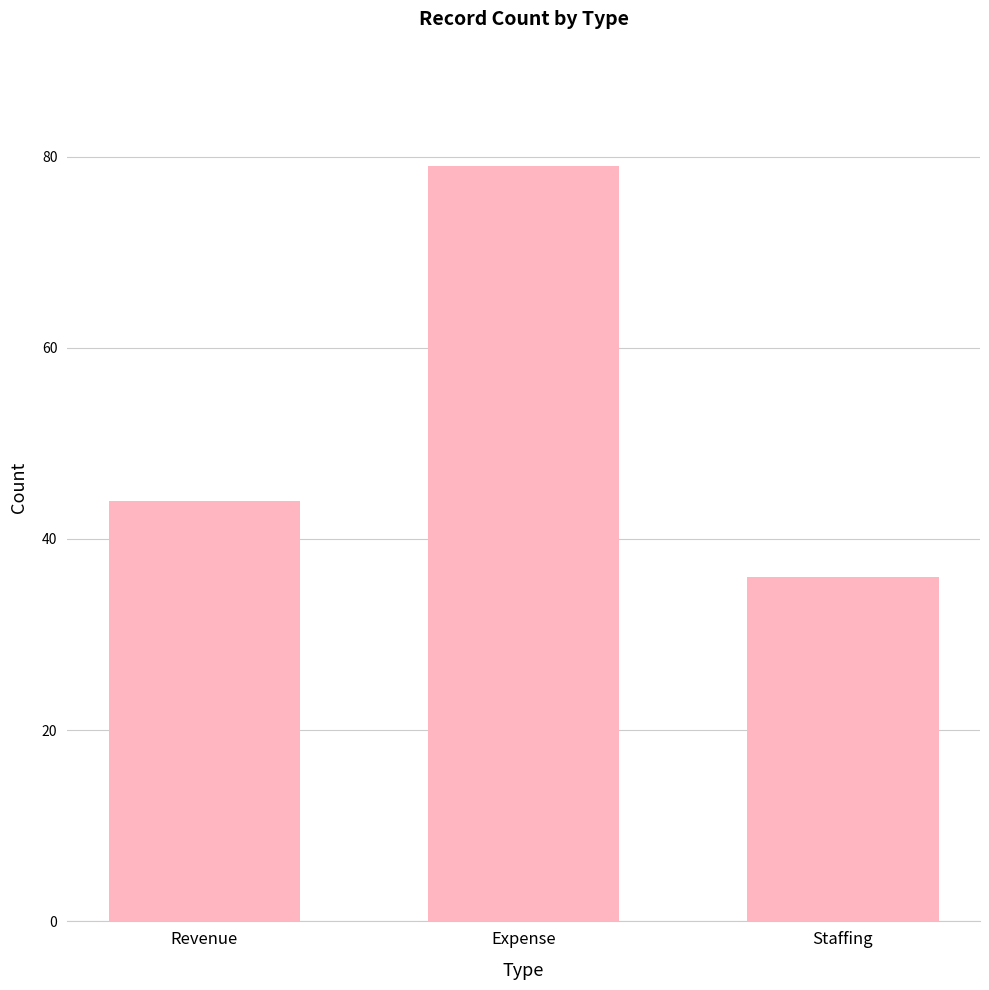

List the labels in order of value, smallest first.

Staffing, Revenue, Expense